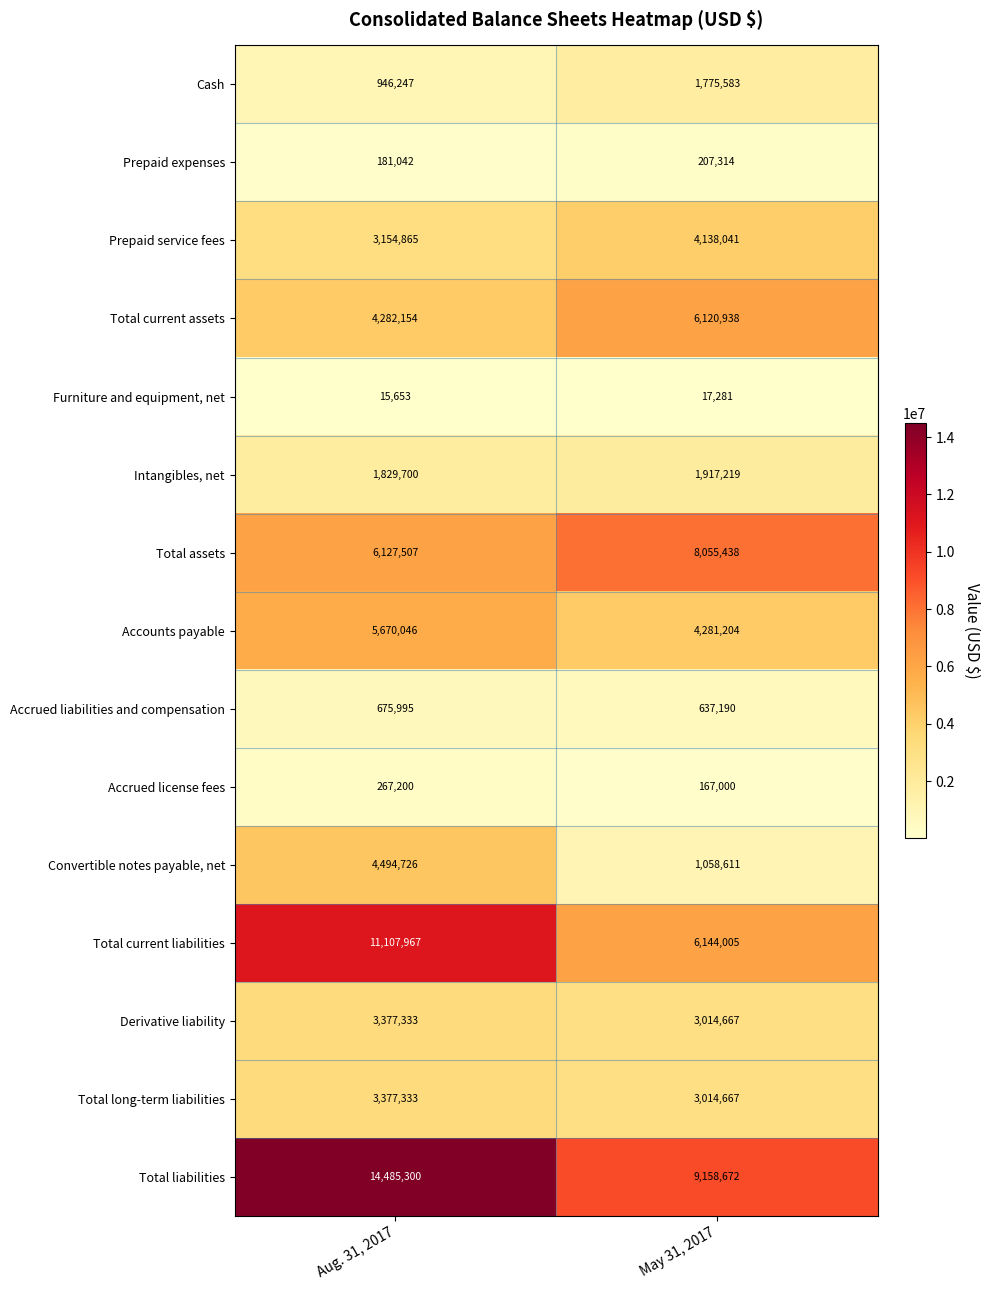

Which series changed the most between Aug. 31, 2017 and May 31, 2017?

Total liabilities